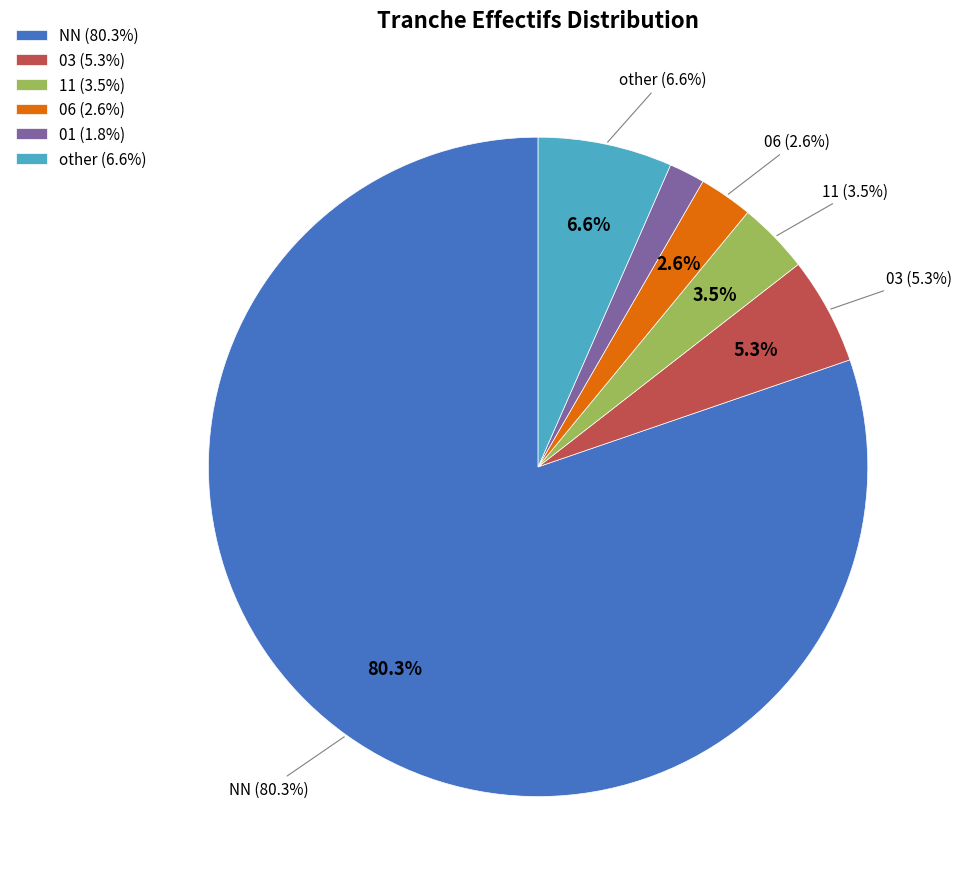

Do 11 and 06 together represent more than half of the pie?

No